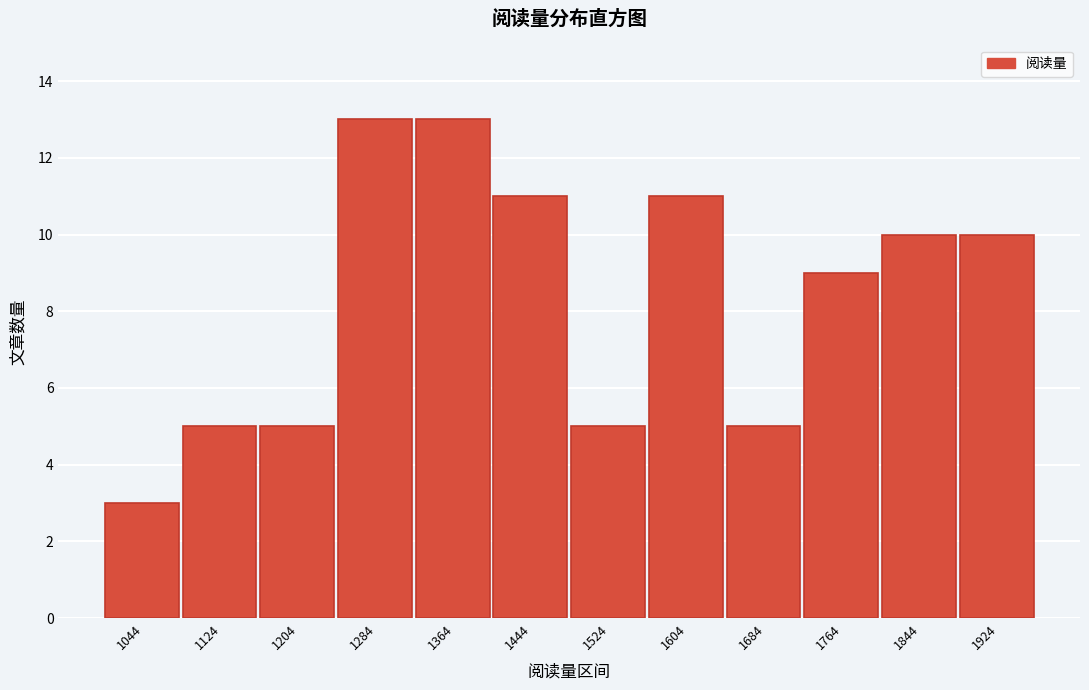

Reading left to right, extract all data points from this chart.

1044=3	1124=5	1204=5	1284=13	1364=13	1444=11	1524=5	1604=11	1684=5	1764=9	1844=10	1924=10